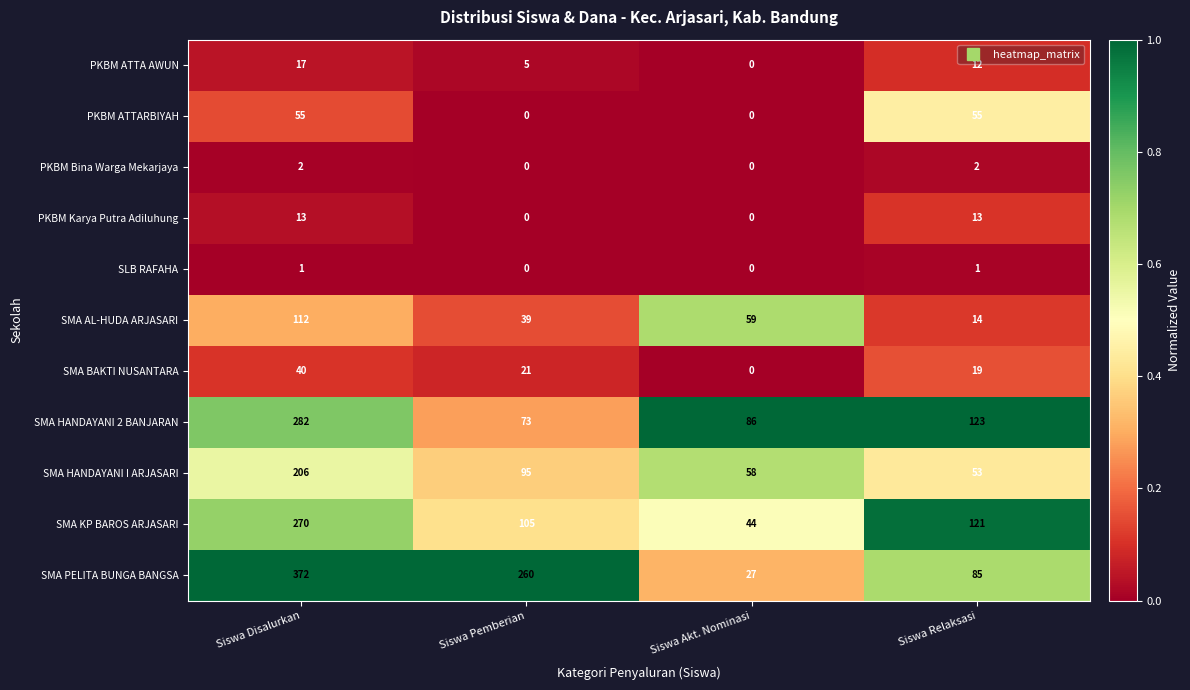

What is the sum of the SMA BAKTI NUSANTARA values at Siswa Pemberian and Siswa Relaksasi?

40